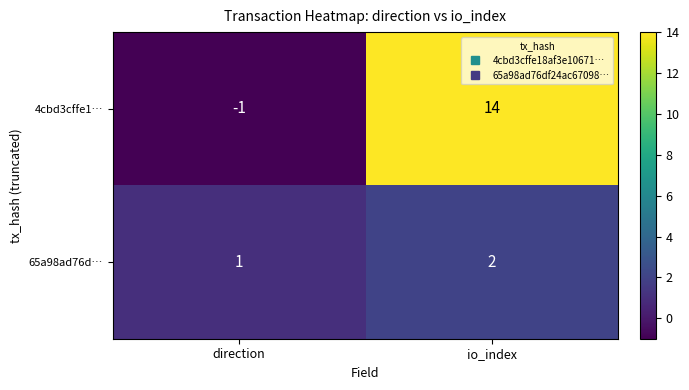

Between direction and io_index, which series saw the biggest shift?

4cbd3cffe1…